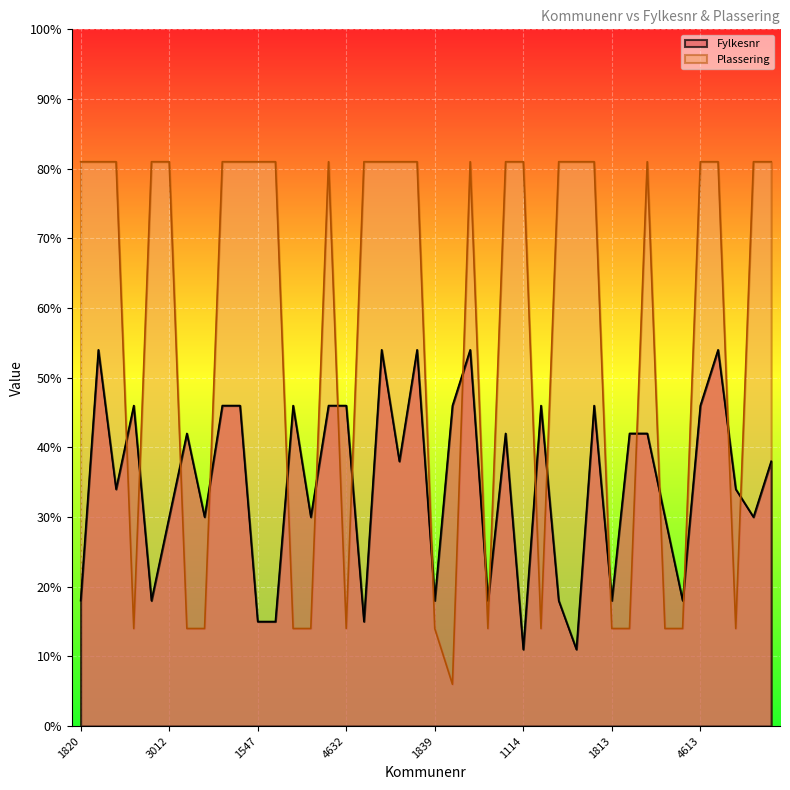

What is the lowest value of the Fylkesnr series?

11